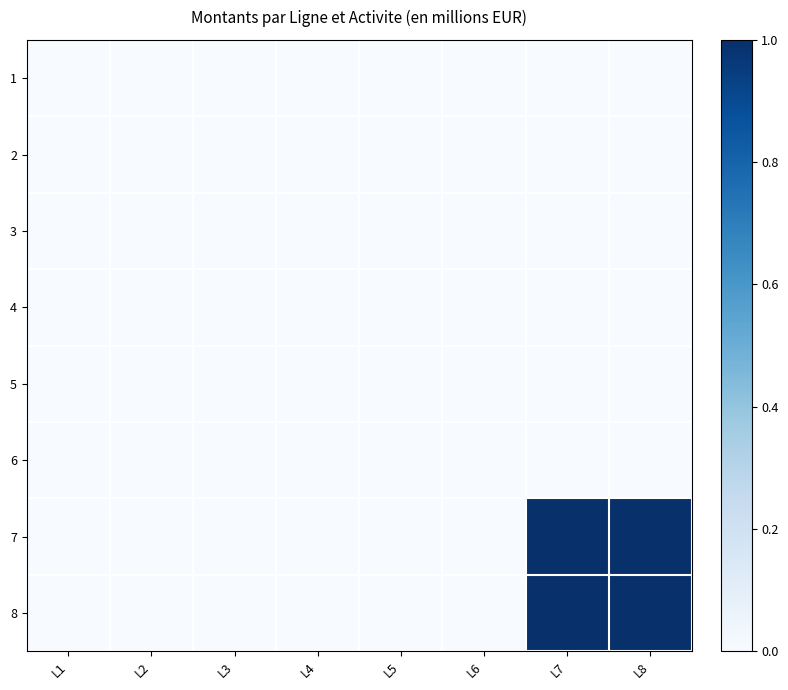

Rank the series by their maximum value, from lowest to highest.

1, 2, 3, 5, 6, 4, 7, 8